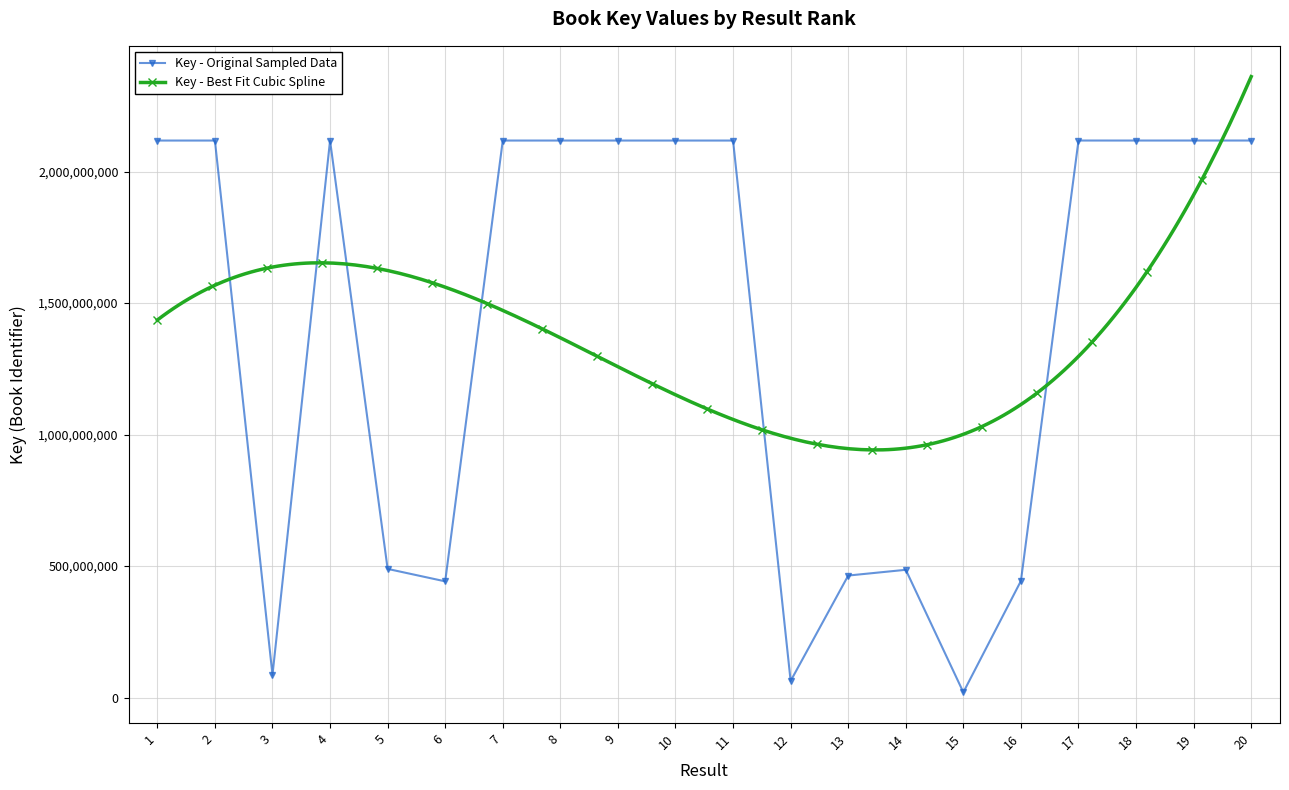

Where does the data first go above 2117850629?

2